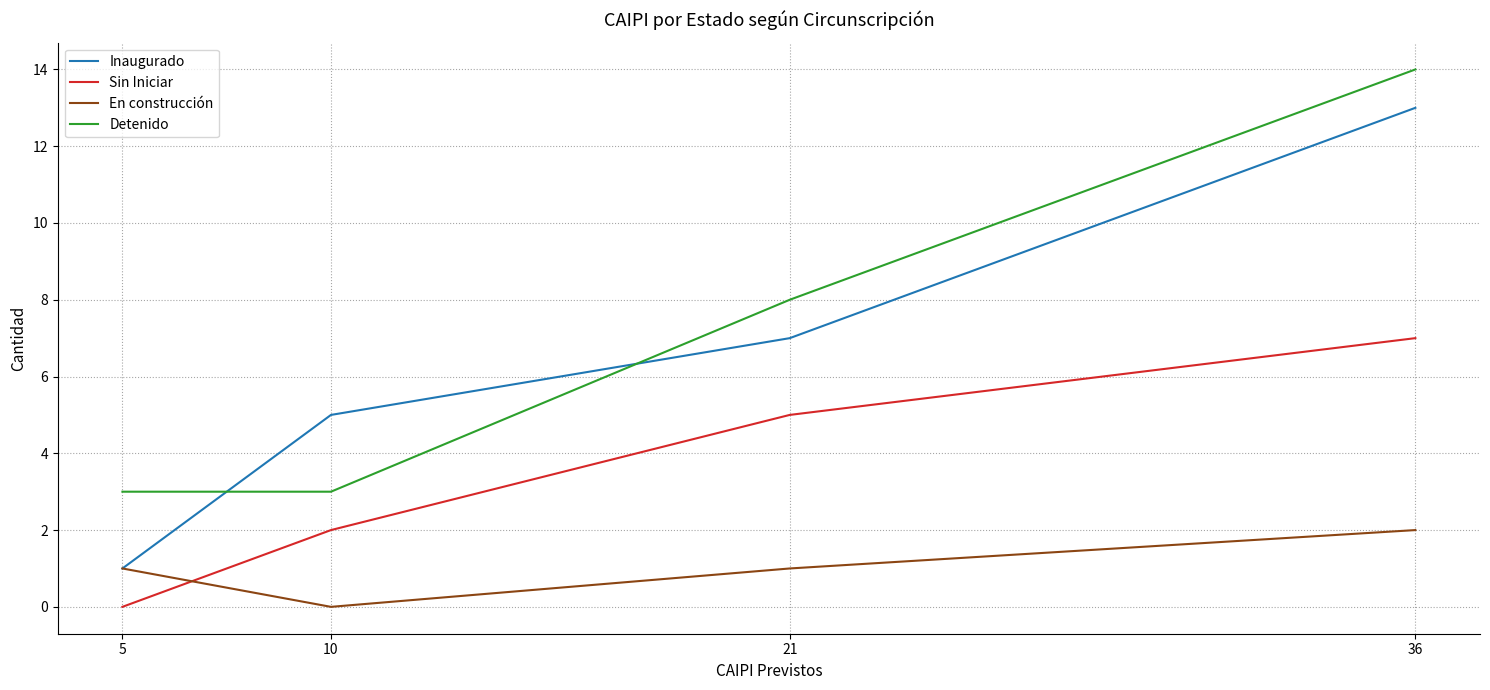

Is it true that Detenido equals 5 at 5?

False